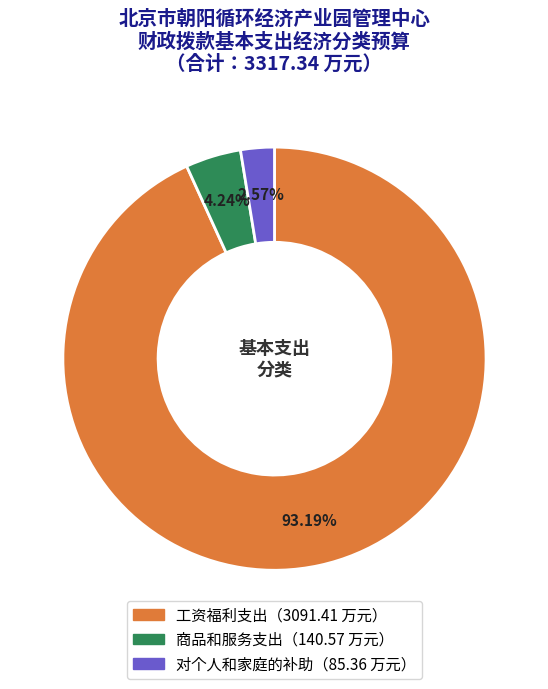

Does any single category account for the majority?

Yes